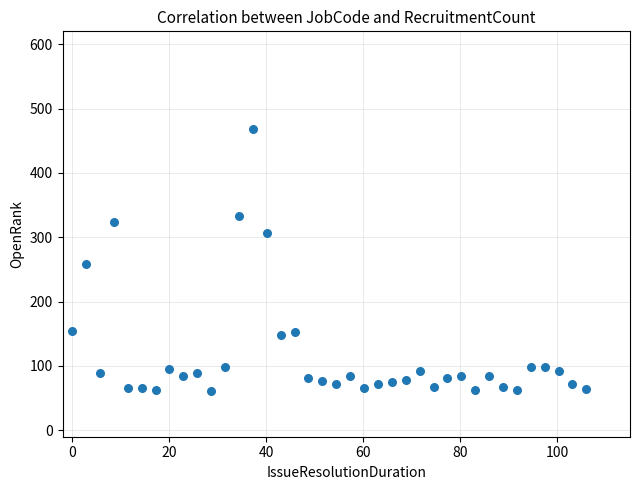

What is the range of X values (max minus min)?

106.0